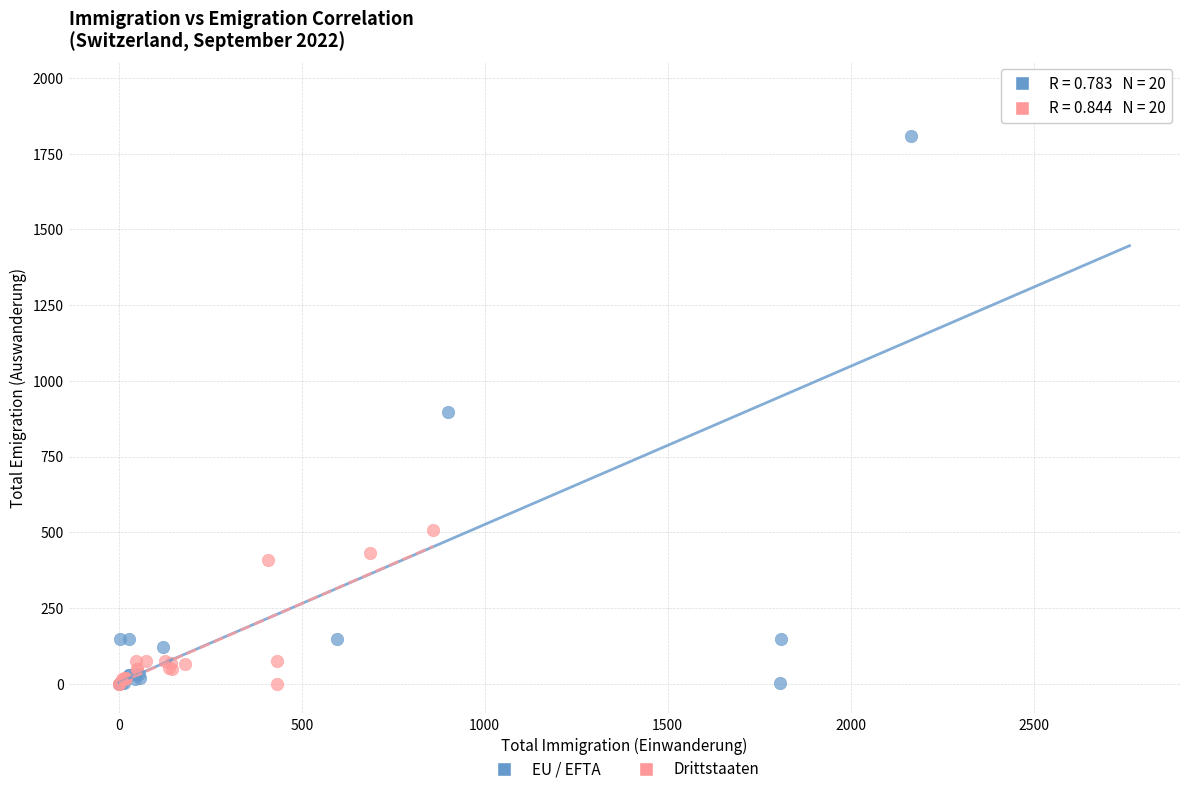

Which series contains the highest Y value?

EU / EFTA